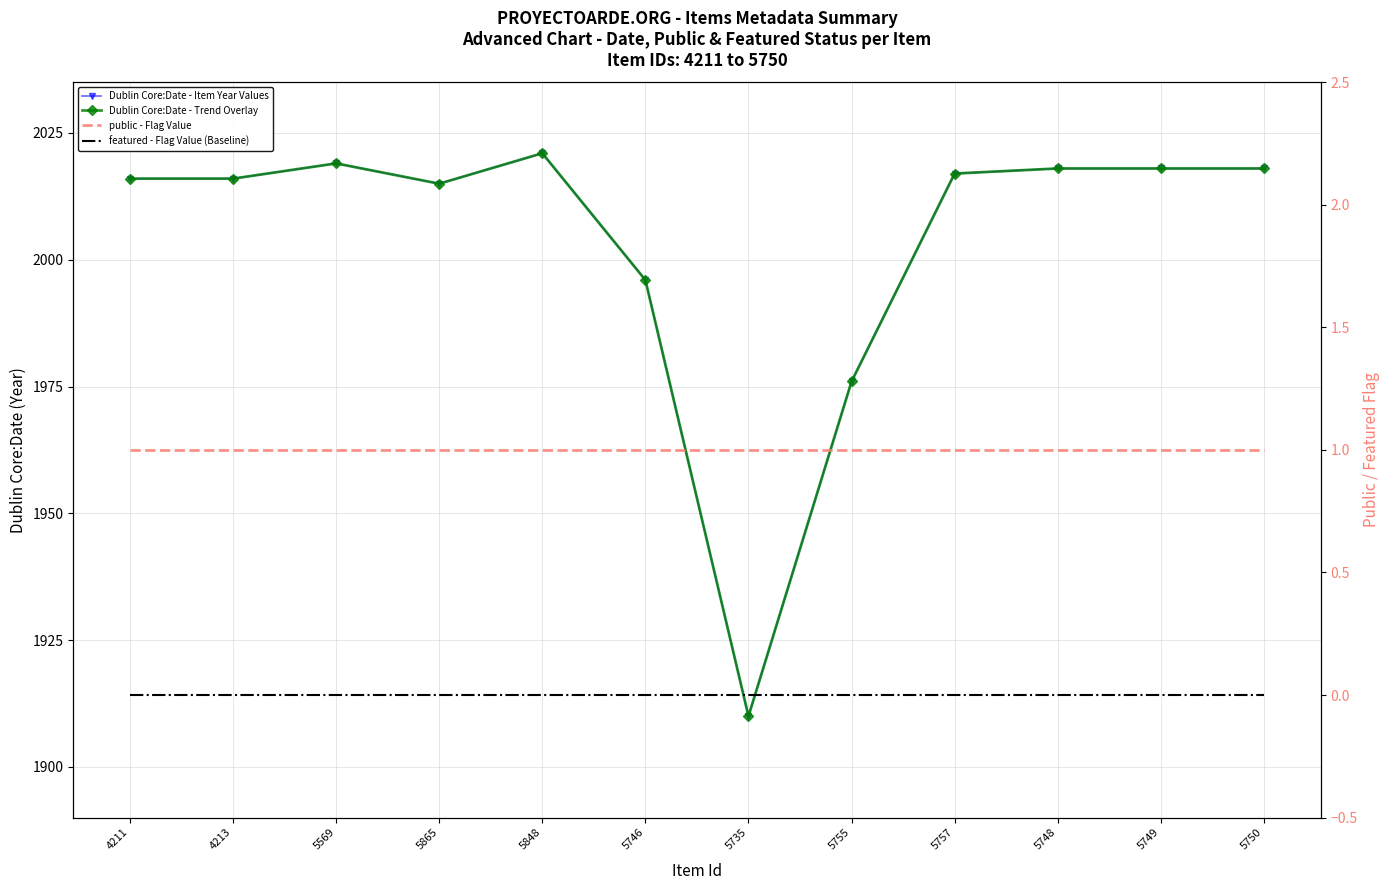

How many lines are shown in the chart?

4